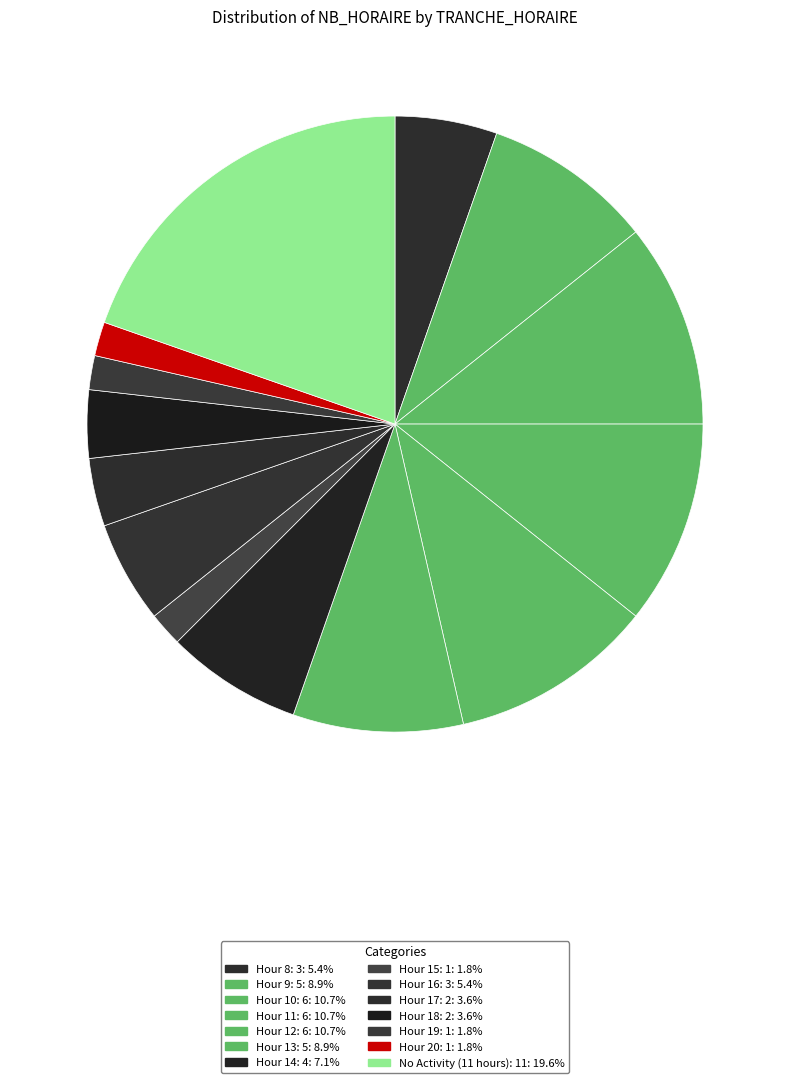

How many segments does this pie chart have?

14